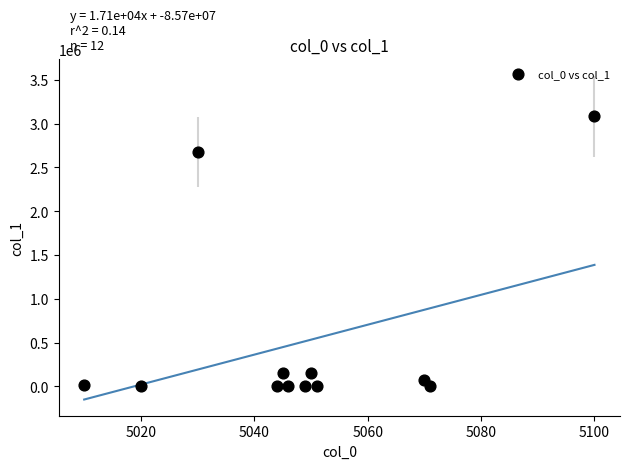

What is the range of X values (max minus min)?

90